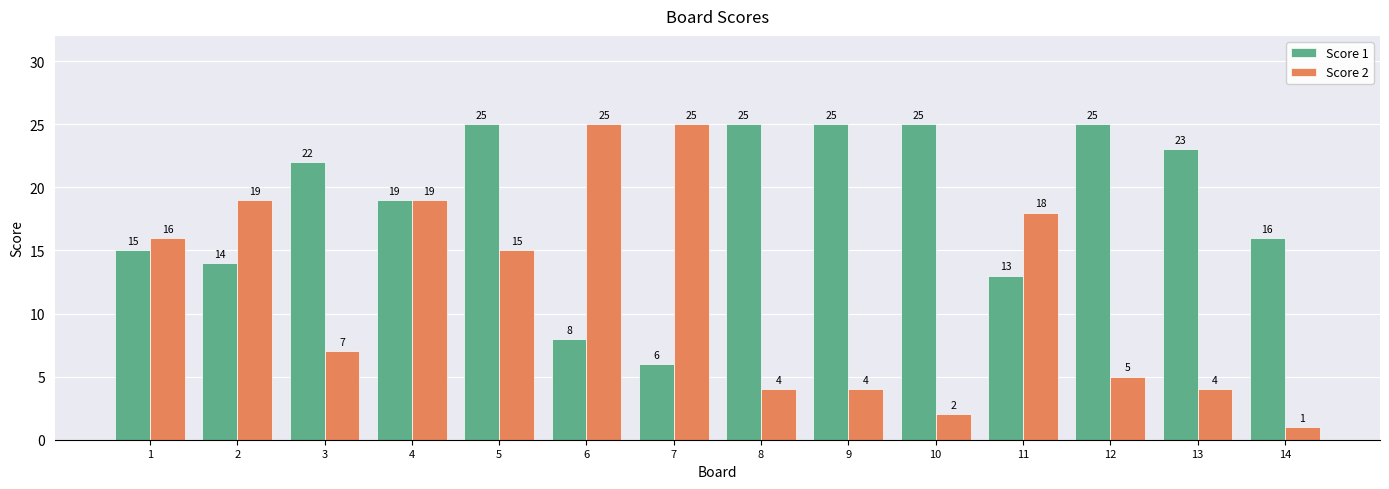

What is the spread (max minus min) of values at 6?

17